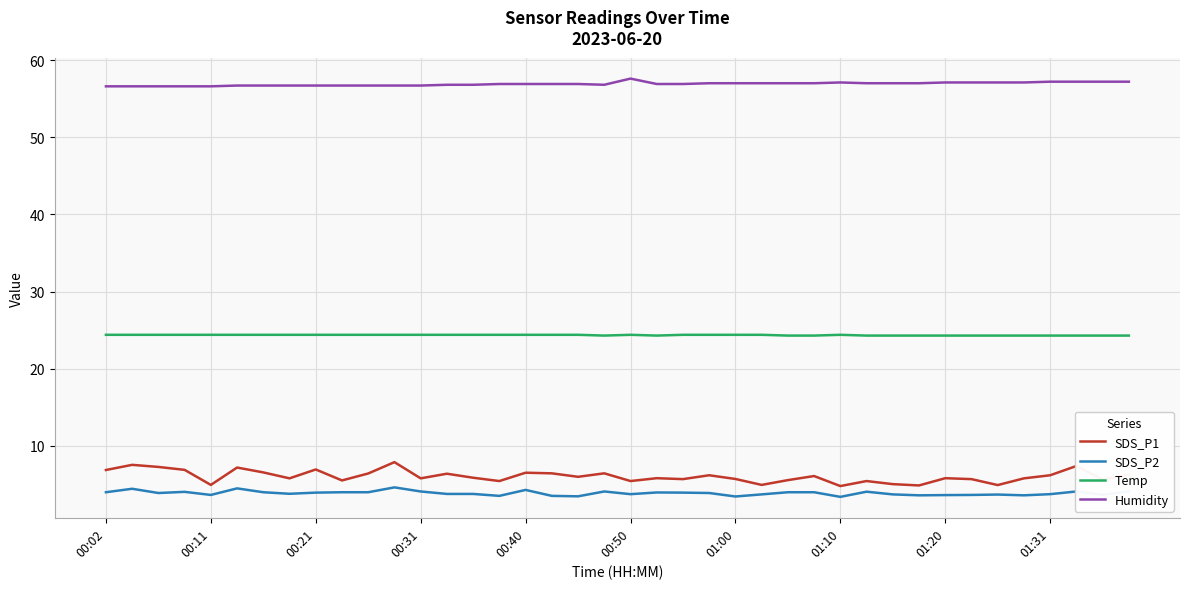

What is the maximum value for SDS_P2?

4.6